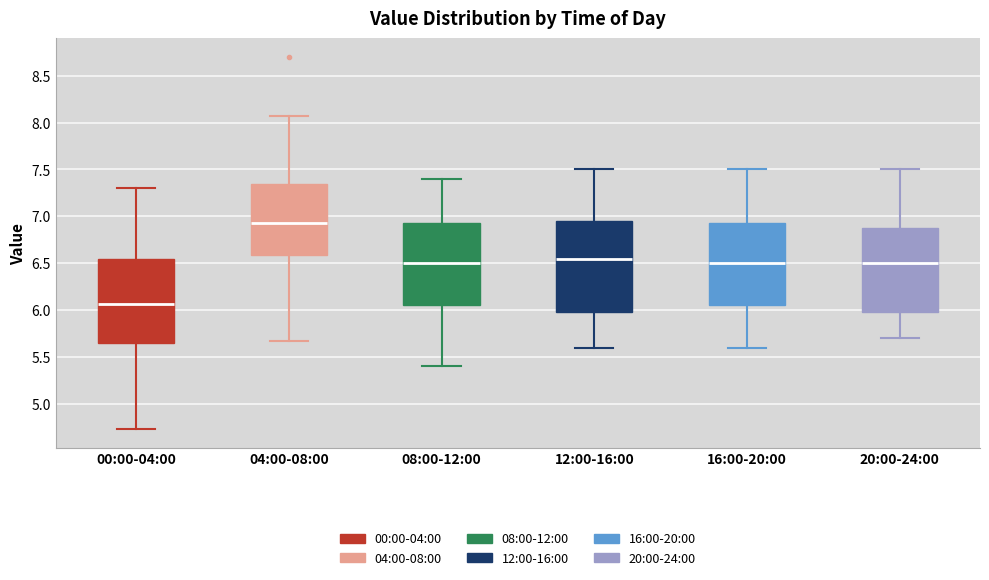

Where does the upper whisker of the box for 08:00-12:00 end on the y-axis? The values are not printed on the chart, so give them approximately, as read against the axis.

7.40